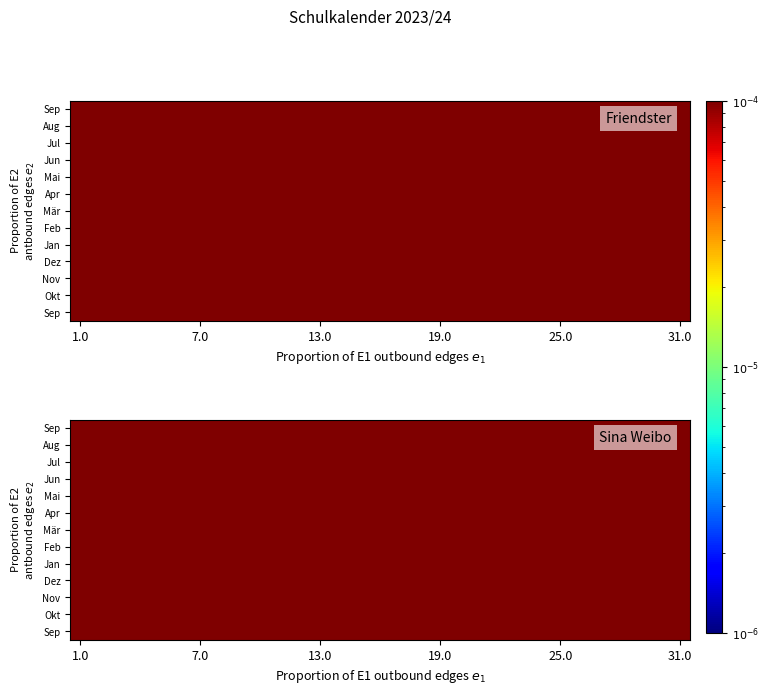

Between 9 and 8, which is larger?

8